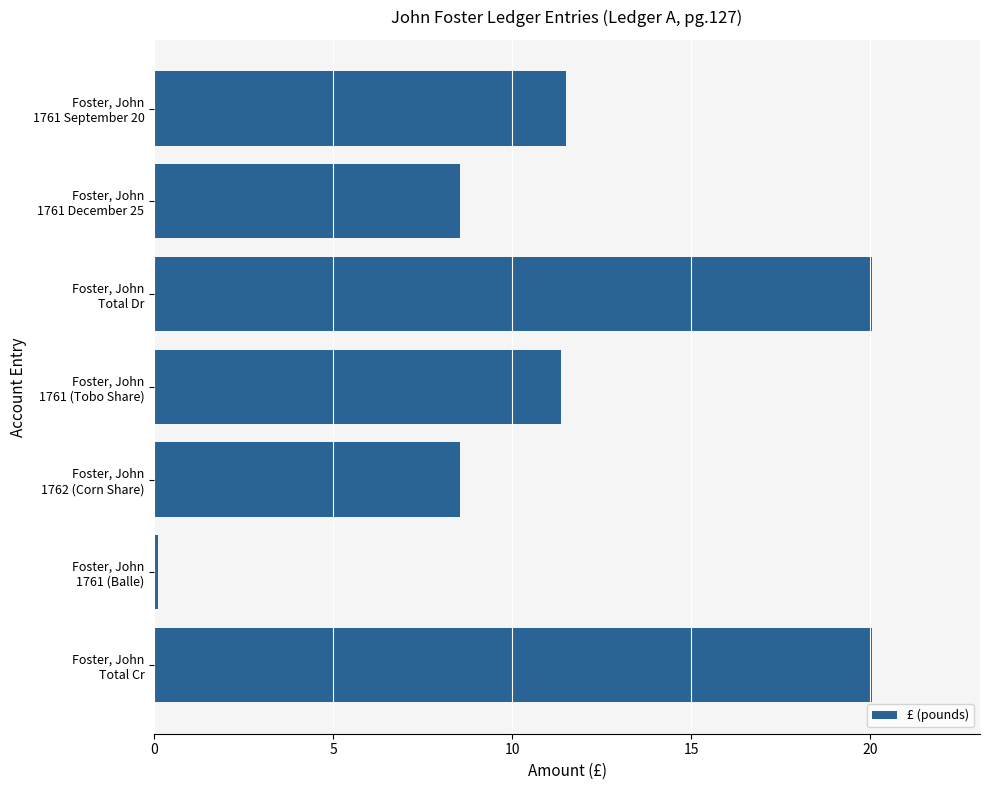

What is the maximum value shown in the chart?

20.1